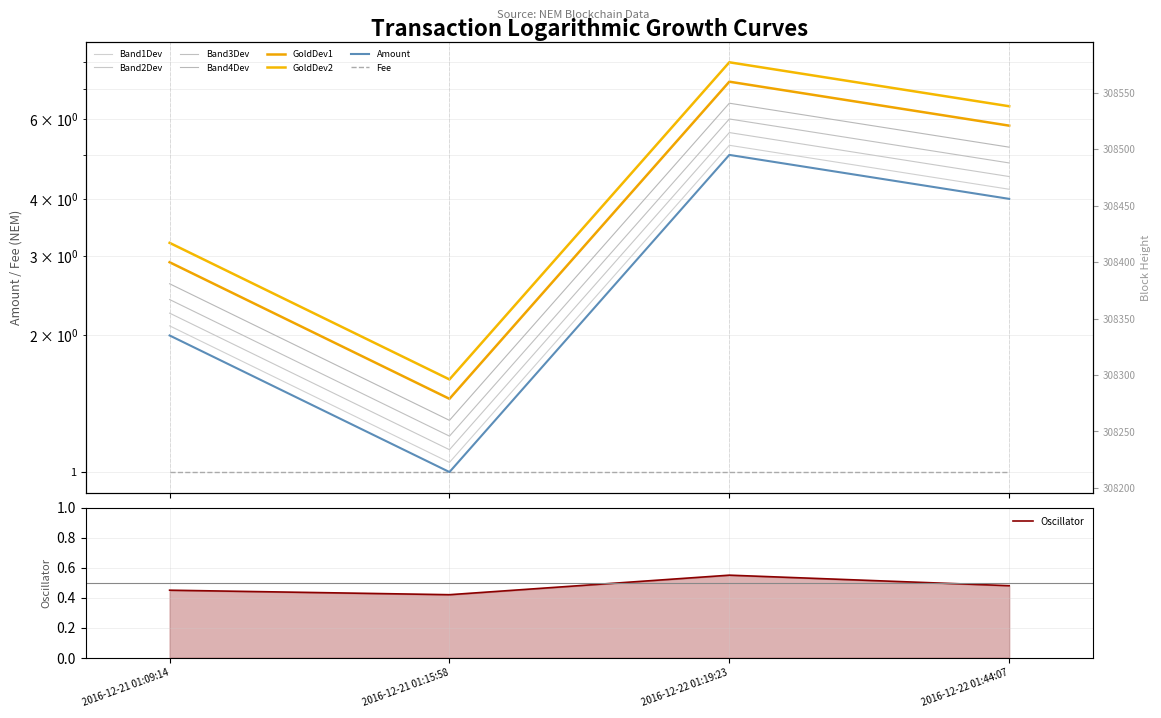

True or false: Height has more than 0 interior local peaks.

False